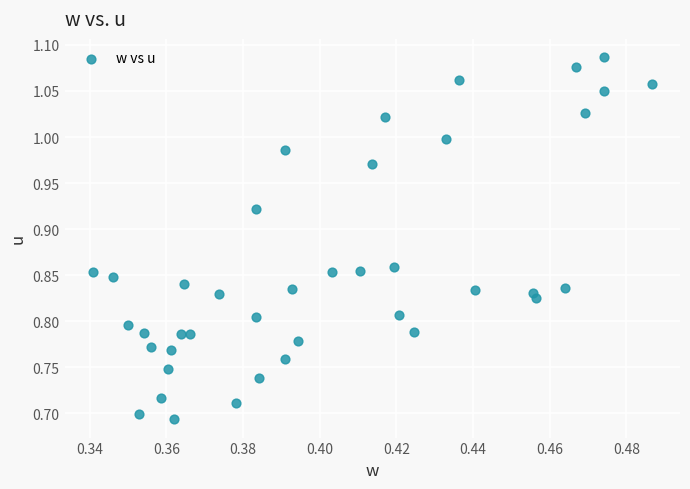

What is the range of Y values (max minus min)?

0.4